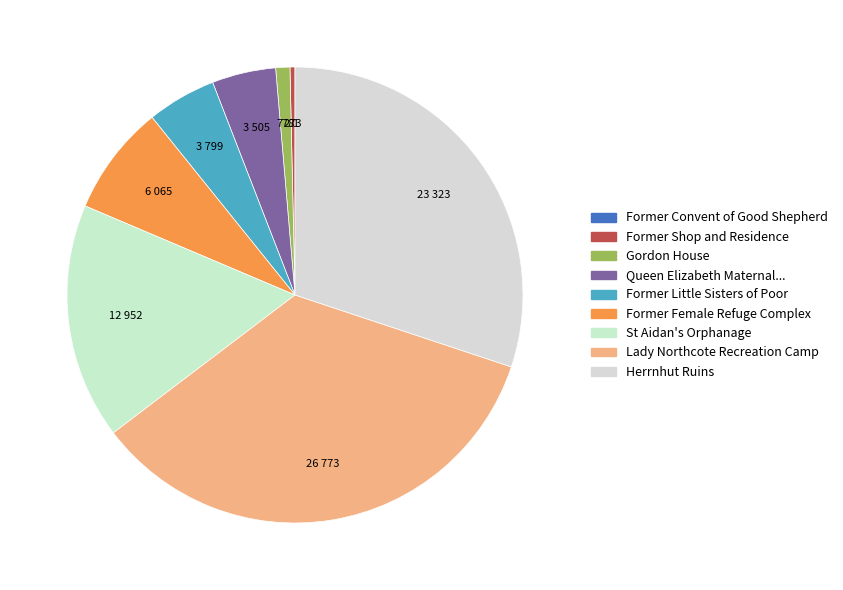

What is the largest slice in the pie chart?

LADY NORTHCOTE RECREATION CAMP